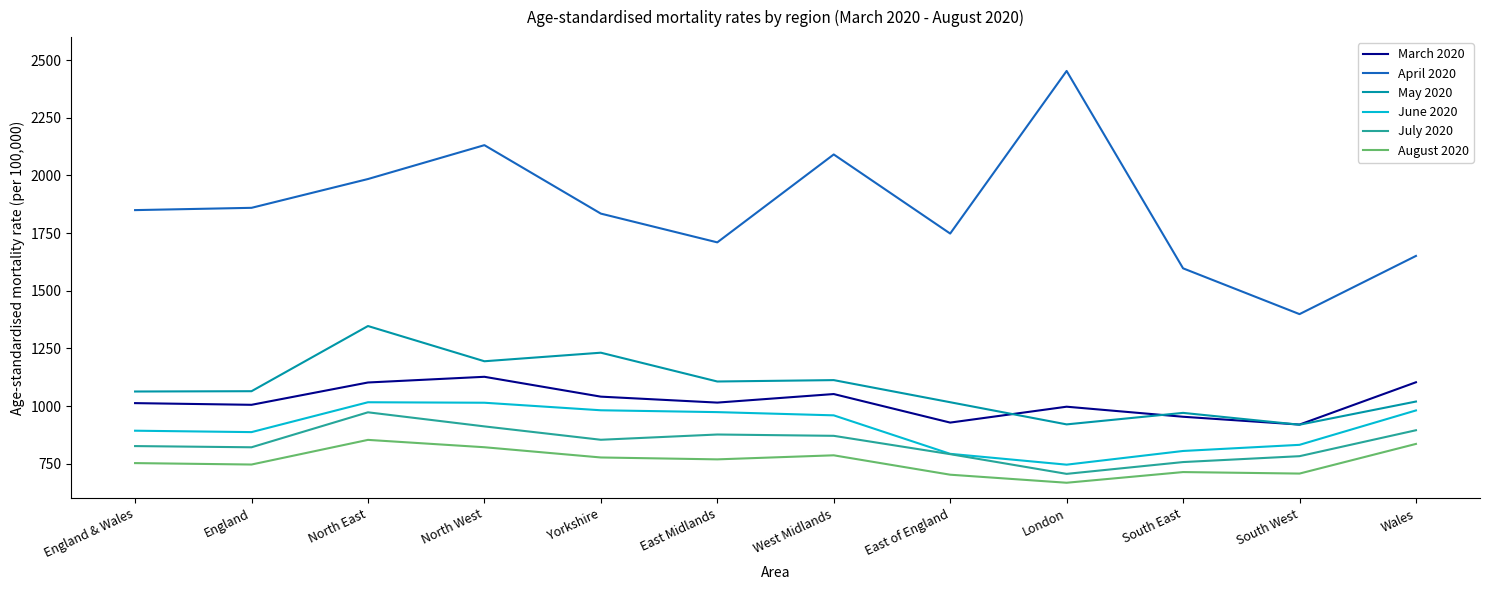

True or false: June 2020 and April 2020 cross at least once.

False